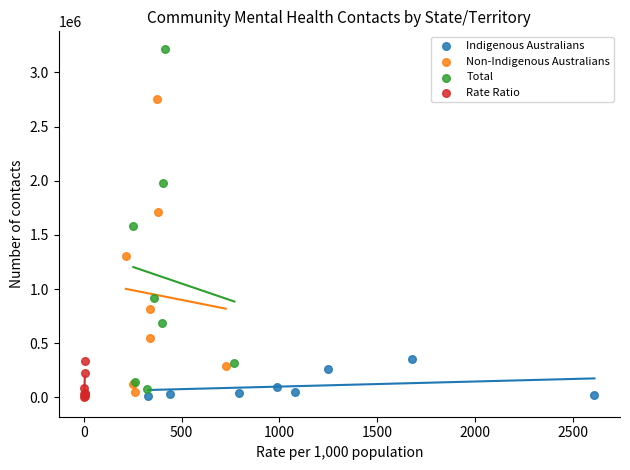

Which series has the widest spread of Y values?

Total